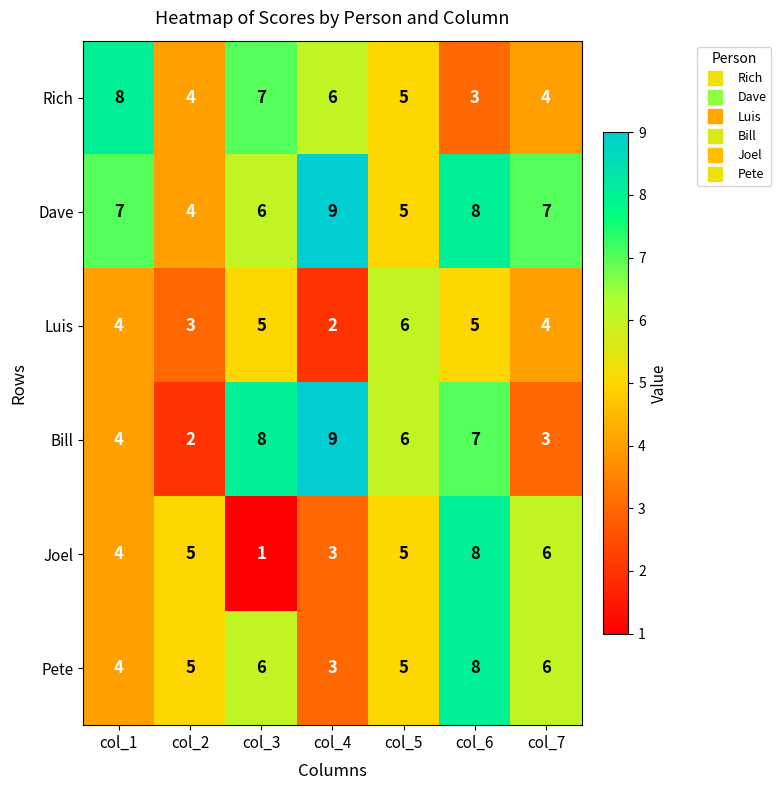

Which category has the highest value in the Rich series?

col_1